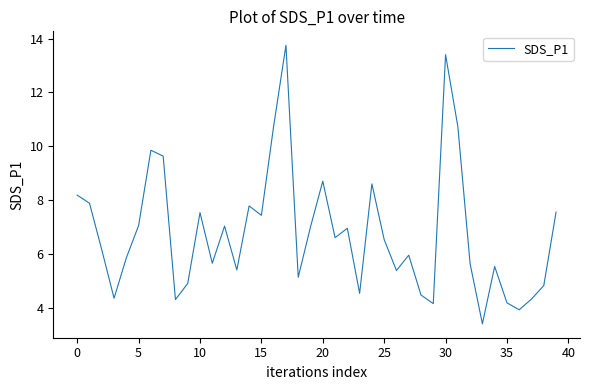

What is the maximum value shown in the chart?

13.8